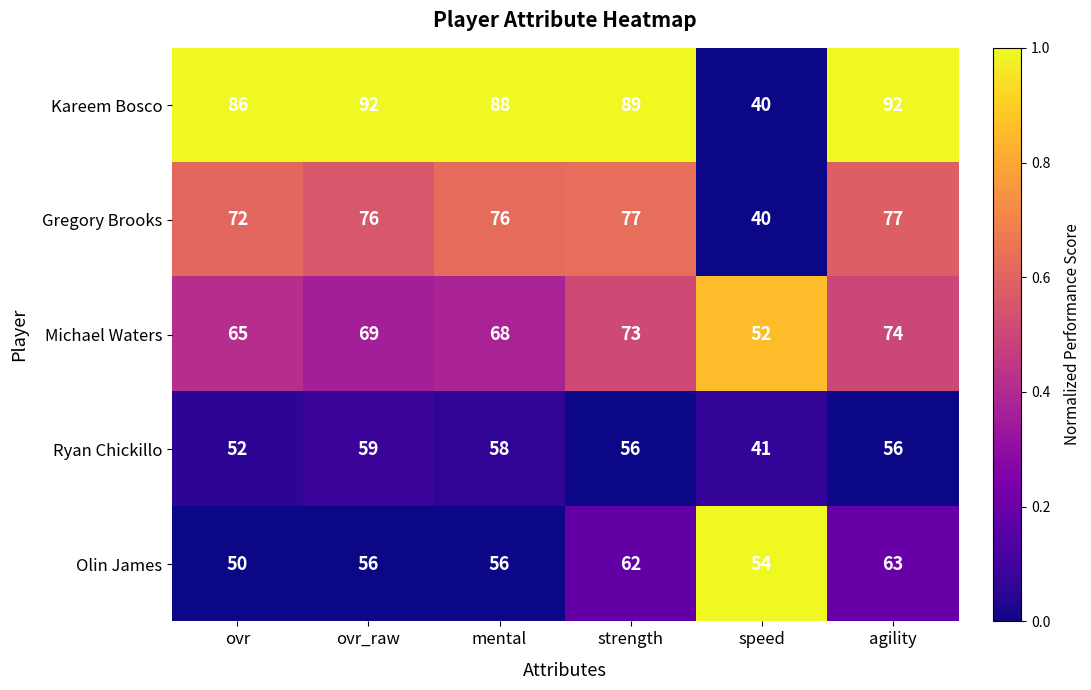

What is the sum of all Gregory Brooks values?

418